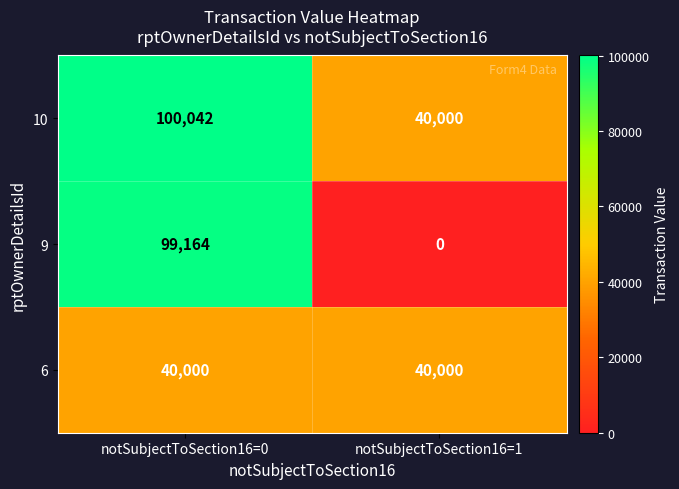

How many distinct data groups are displayed?

3